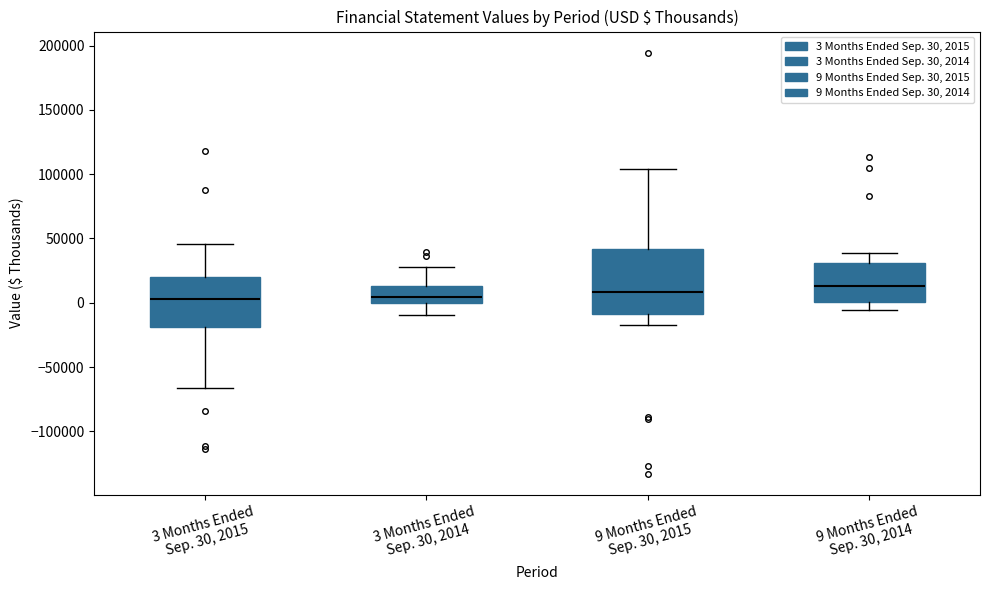

Reading left to right, transcribe this box plot: for each box, give where its median line is, the range the box spans, and where its two whiskers end, as read against the y-axis. The values are not printed on the chart, so give them approximately, as read against the axis.

3 Months Ended Sep. 30, 2015: median 5000, box -20000 to 20000, whiskers -65000 to 45000
3 Months Ended Sep. 30, 2014: median 5000, box 0 to 15000, whiskers -10000 to 30000
9 Months Ended Sep. 30, 2015: median 10000, box -10000 to 40000, whiskers -15000 to 105000
9 Months Ended Sep. 30, 2014: median 15000, box 0 to 30000, whiskers -5000 to 40000